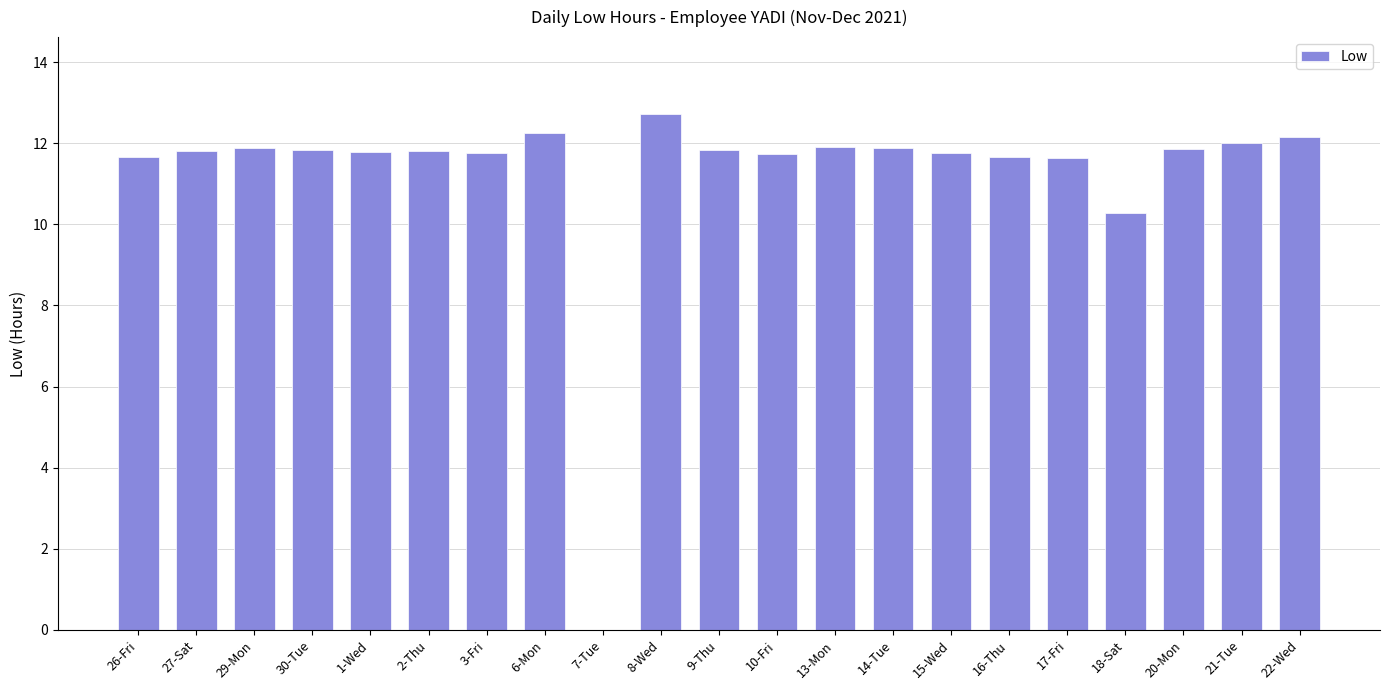

Approximately how many times larger is the value at 2-Thu compared to 21-Tue?

1.0